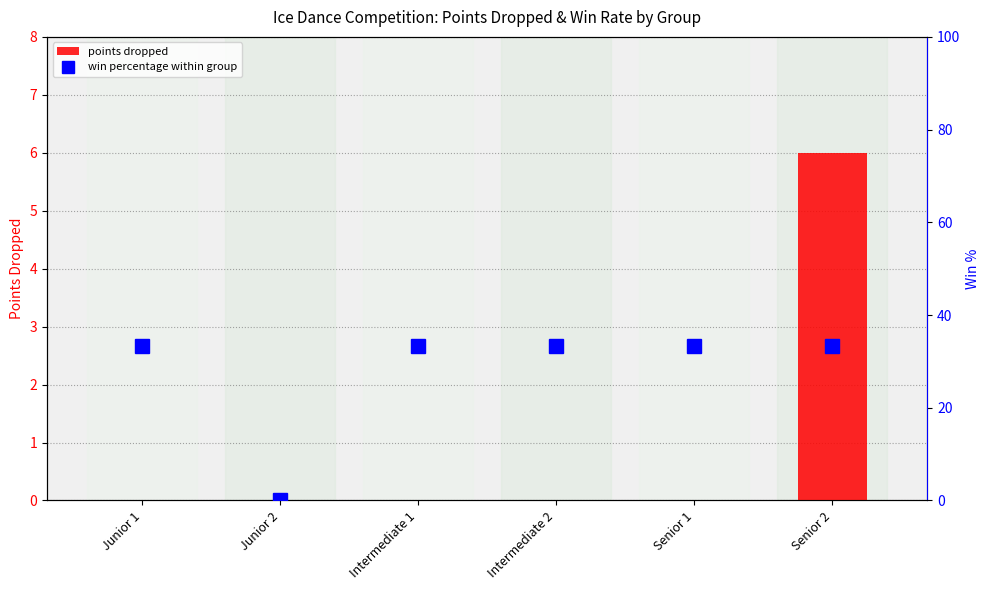

At which category is the sum across all series the highest?

Senior 2